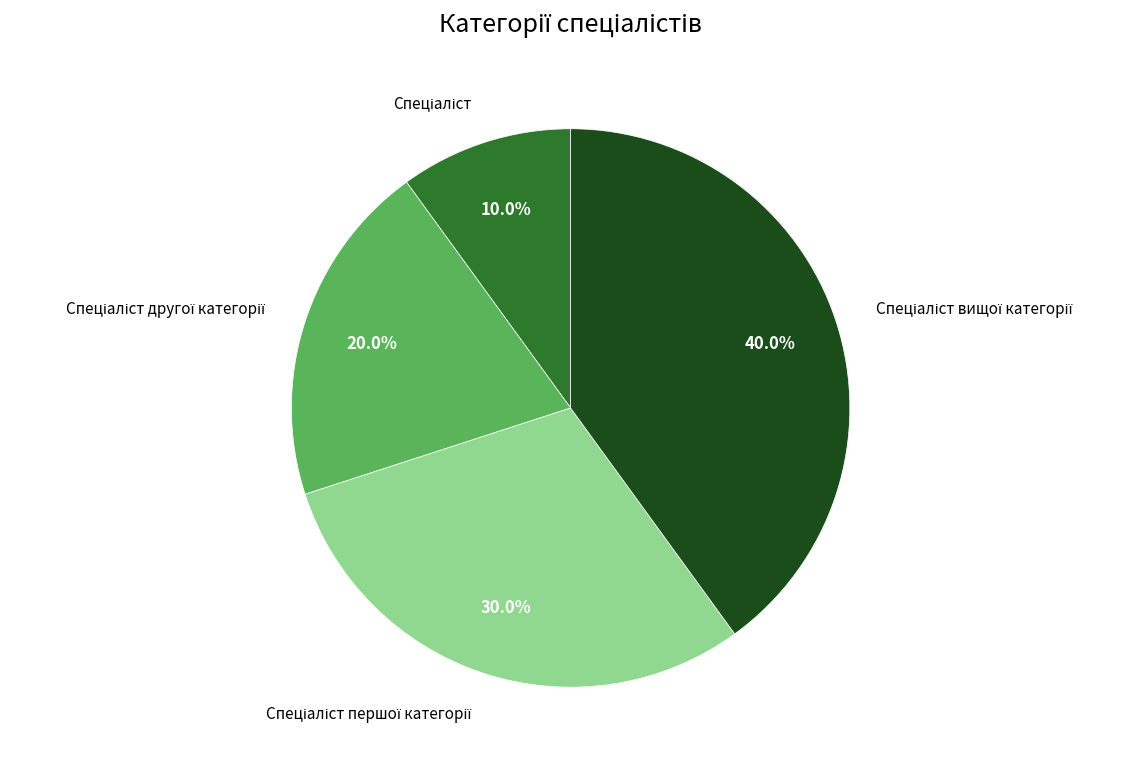

Does any single category account for the majority?

No